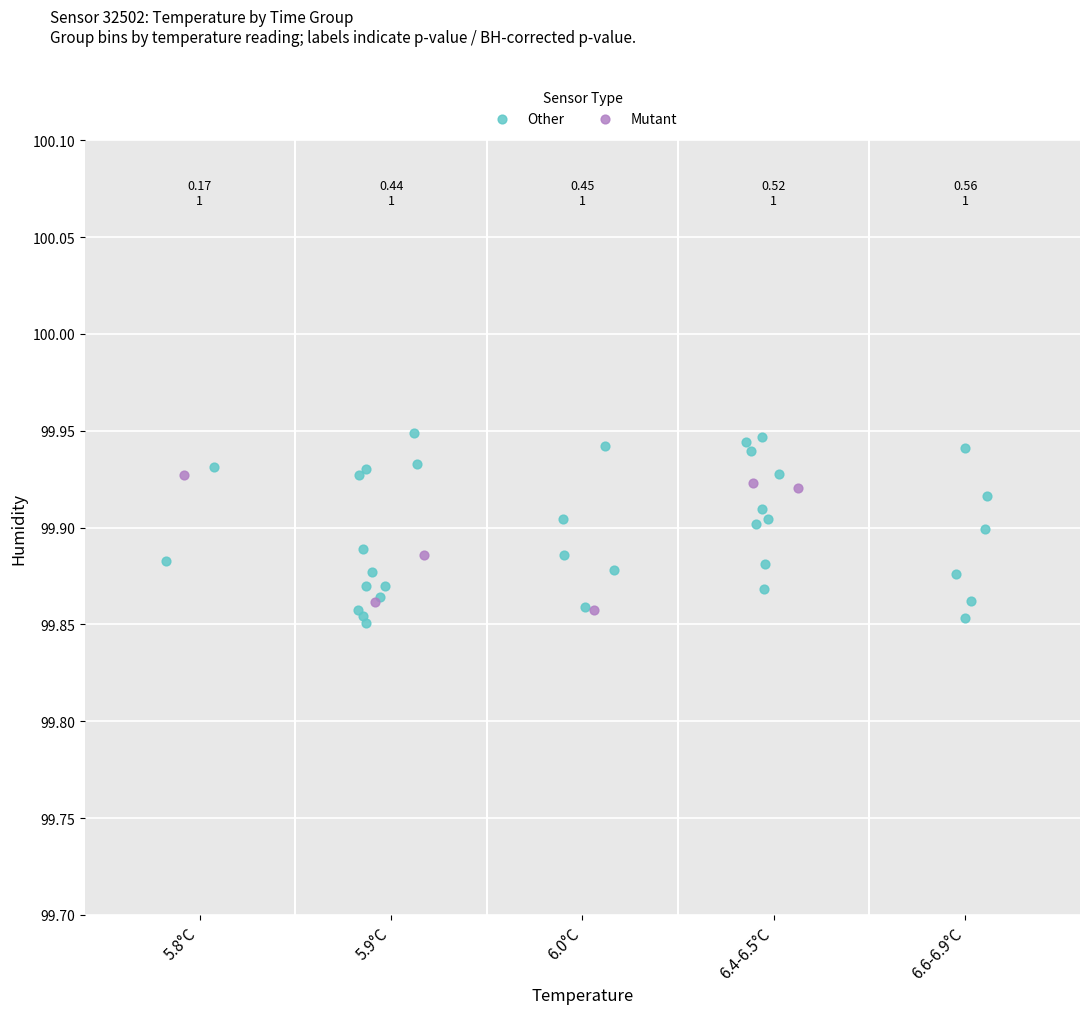

Which series contains the highest Y value?

Other